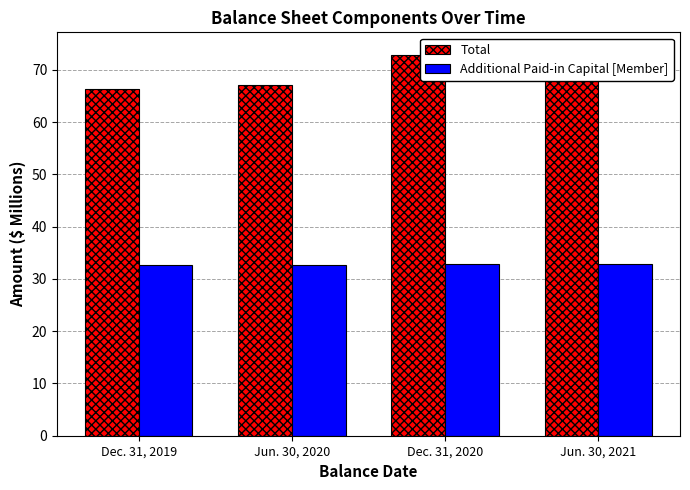

How many bars are there in each group?

2